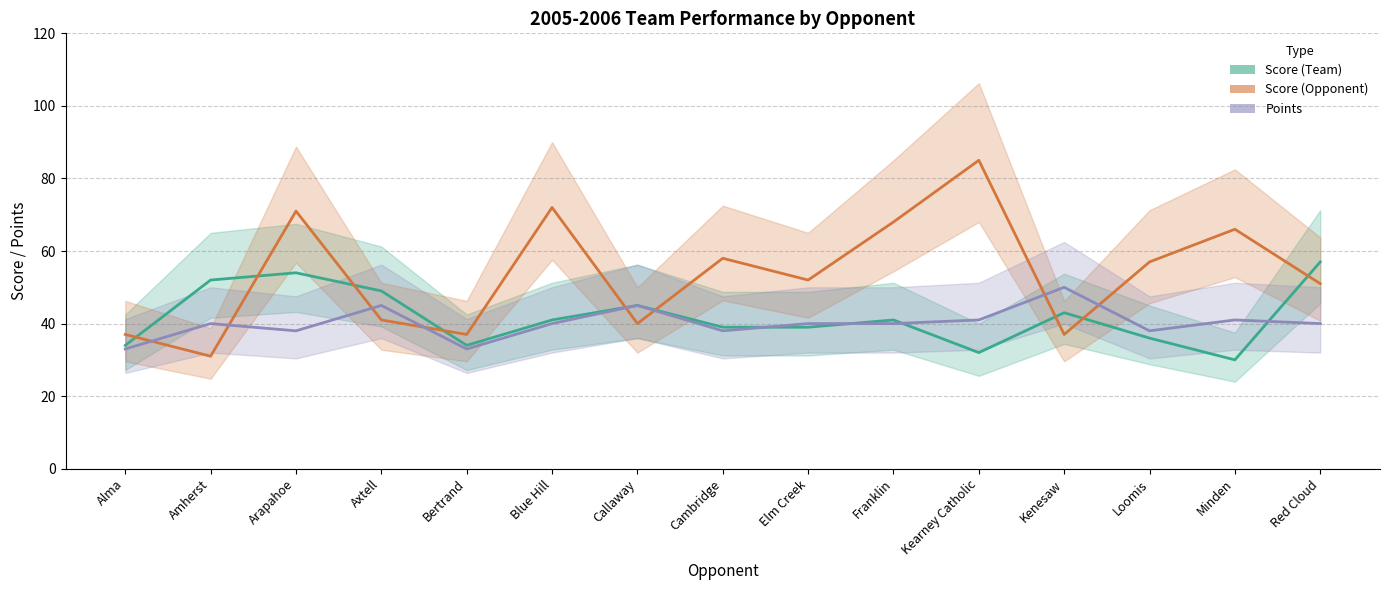

How many values in the Score (Opponent) series exceed 52?

7